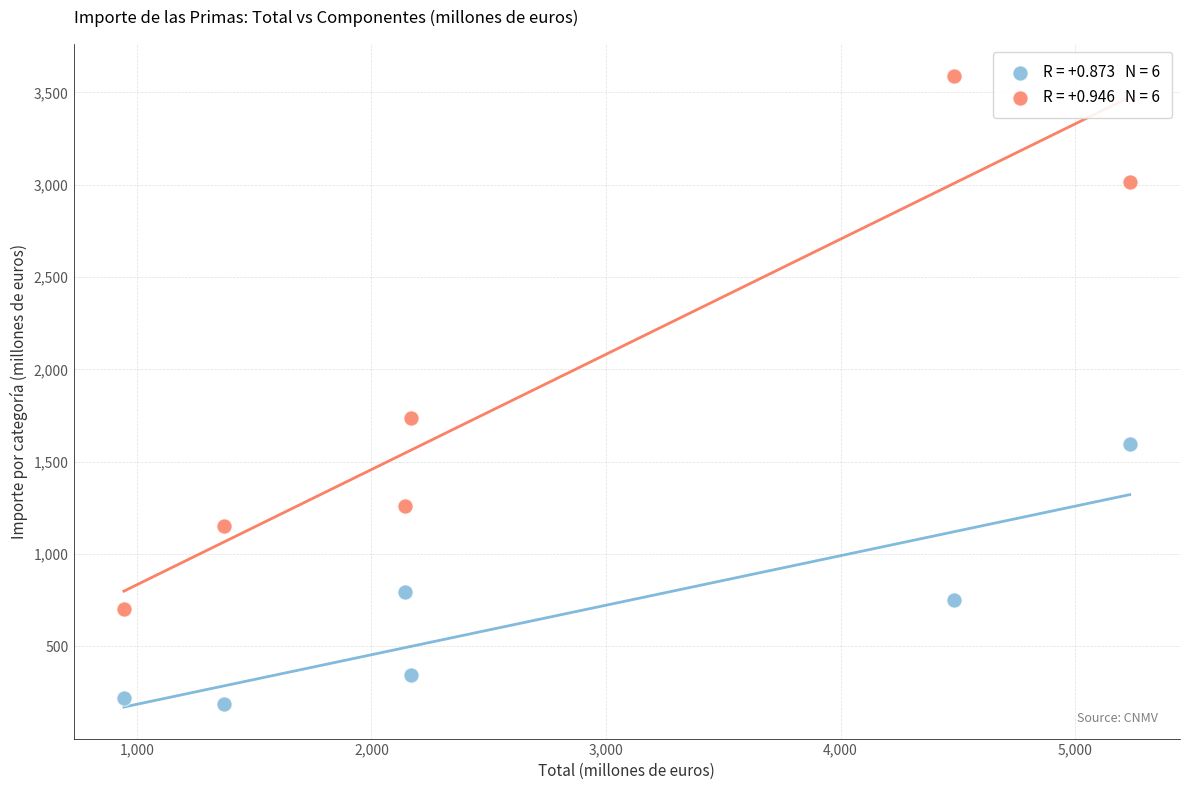

Across all data points, what is the average Y value?

1278.9